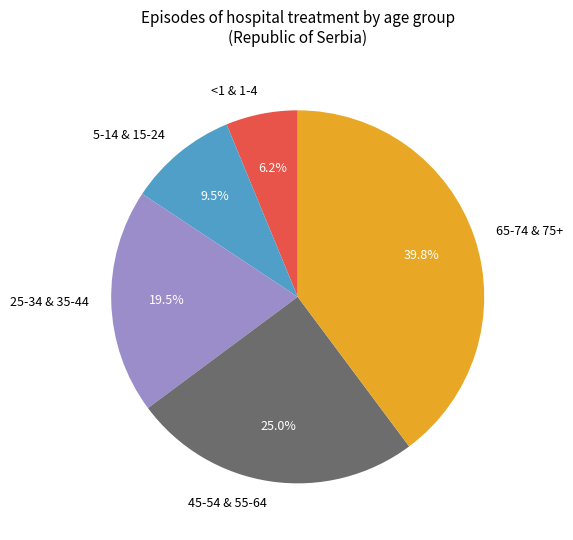

Count the number of slices in the pie.

5